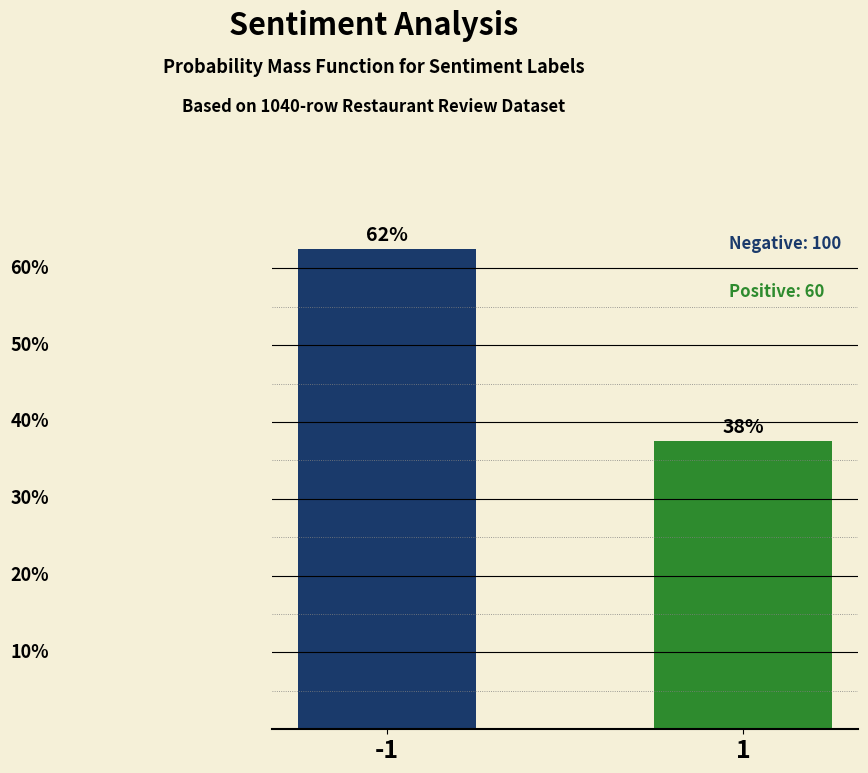

Are the bars horizontal?

No